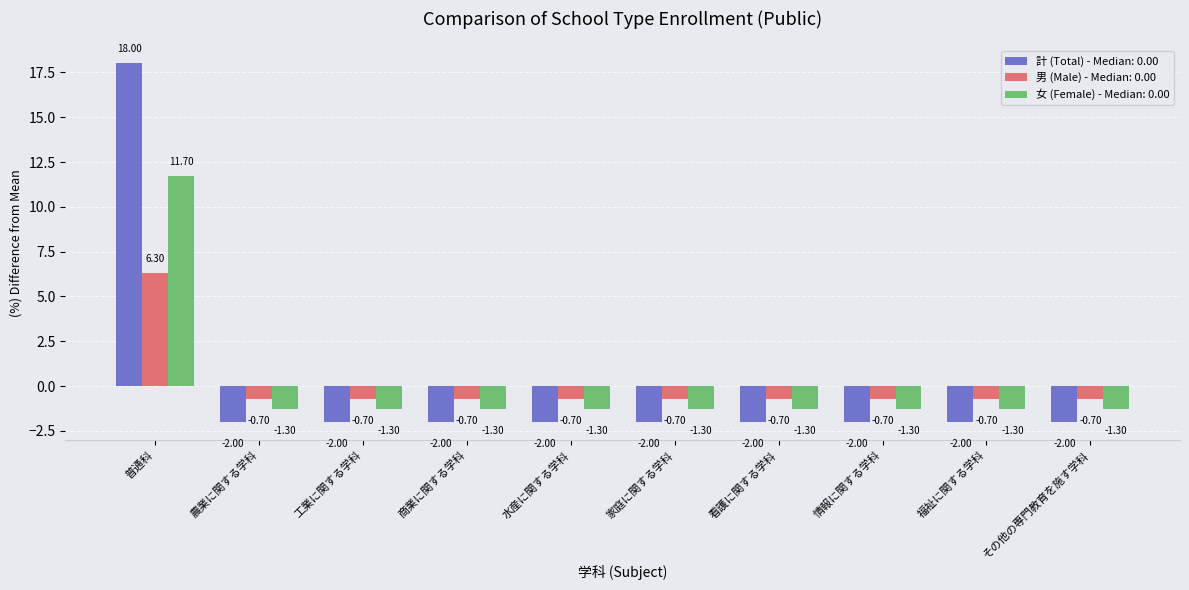

Count the number of data series in this chart.

3